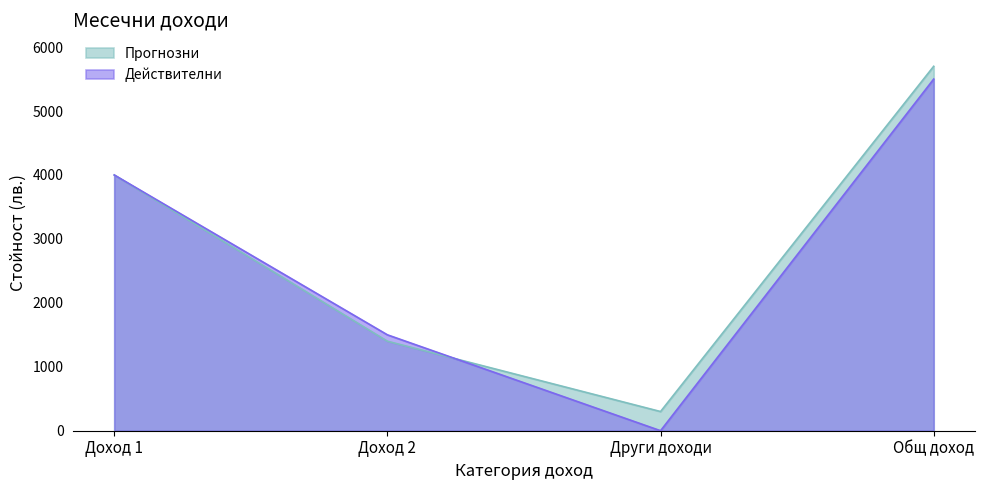

The Действителни series shows 4000 at Доход 1. True or false?

True